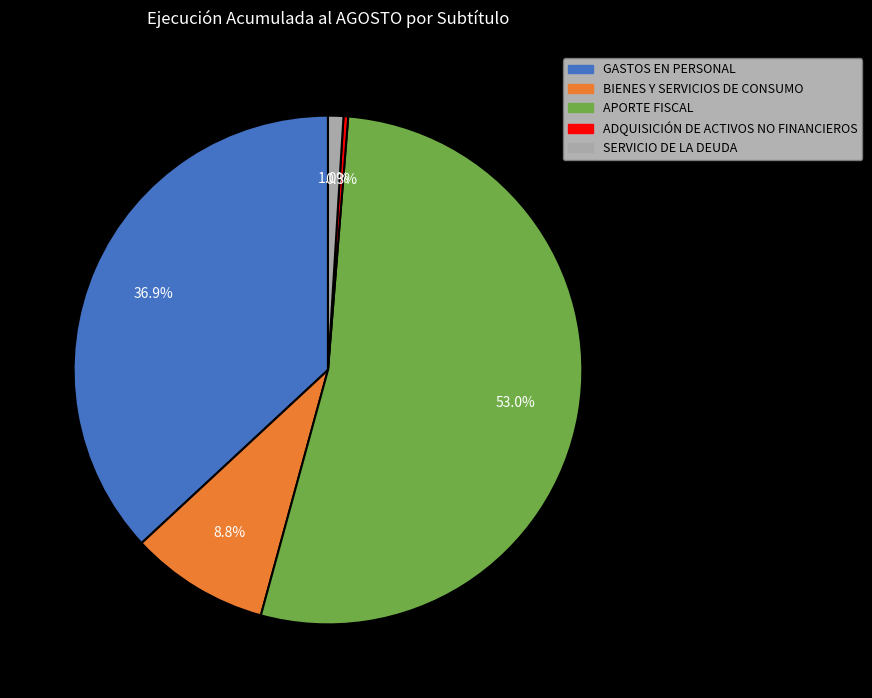

Does APORTE FISCAL account for over 50% of the chart?

Yes